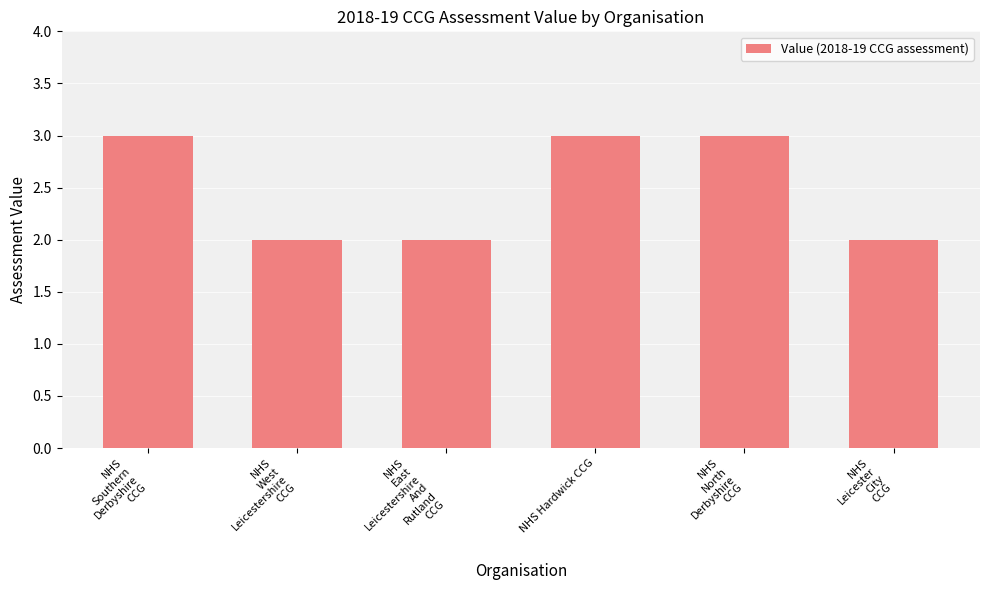

What is the maximum value shown in the chart?

3